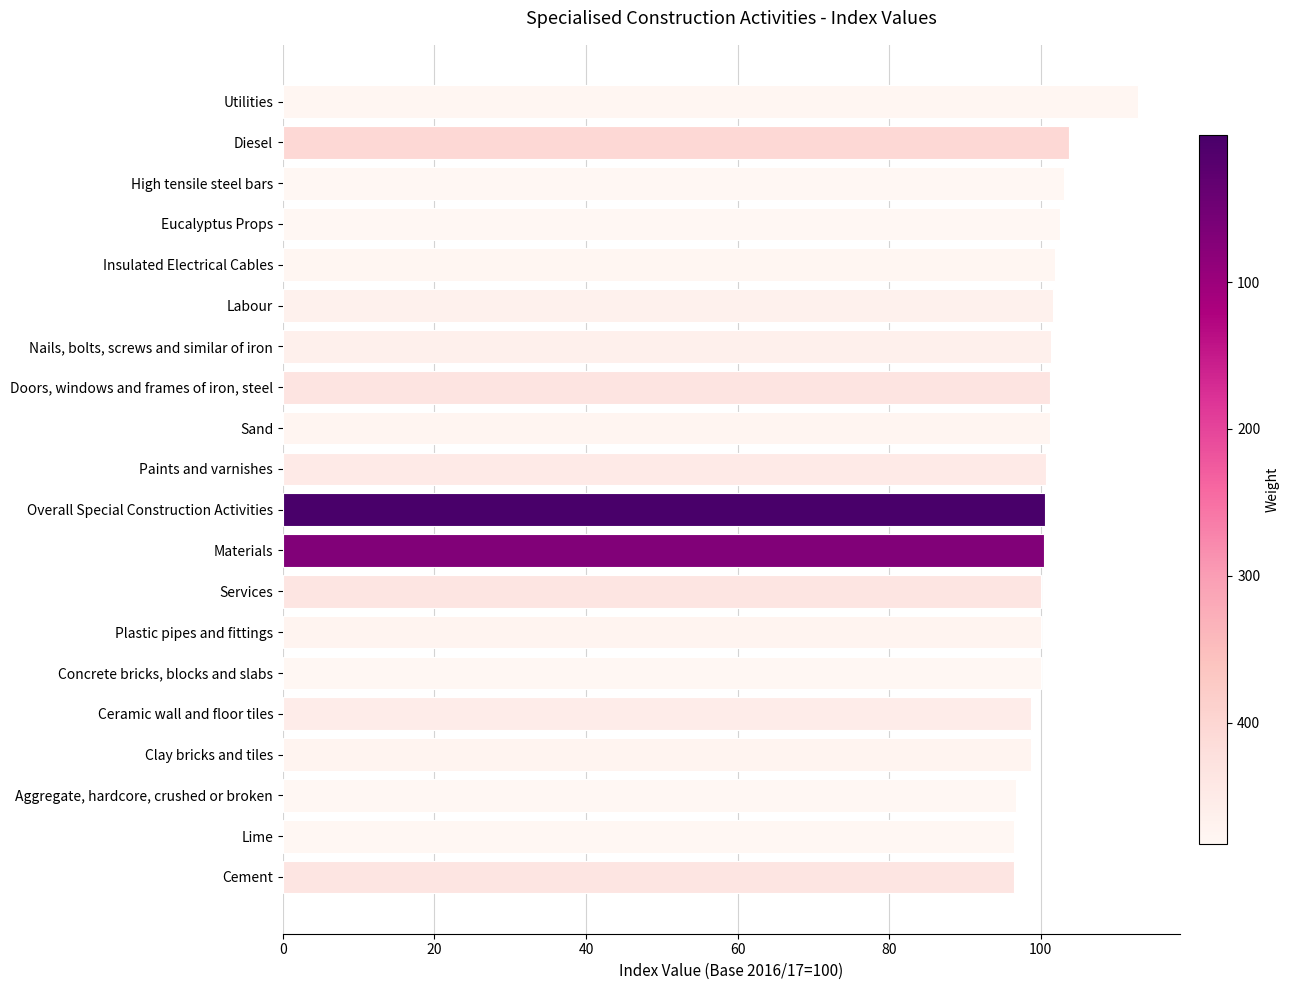

What is the smallest value displayed?

96.5